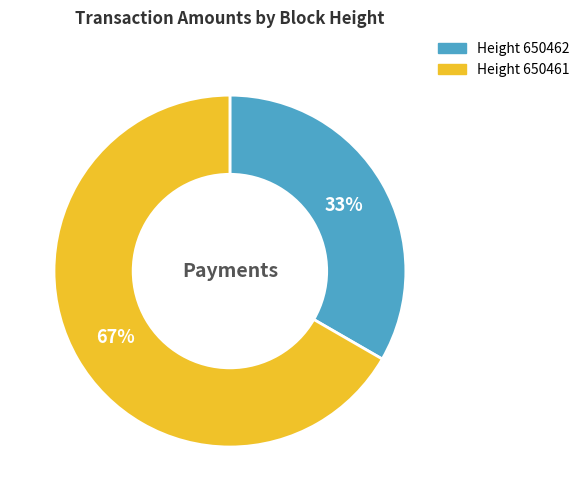

Is there a majority slice in this chart?

Yes